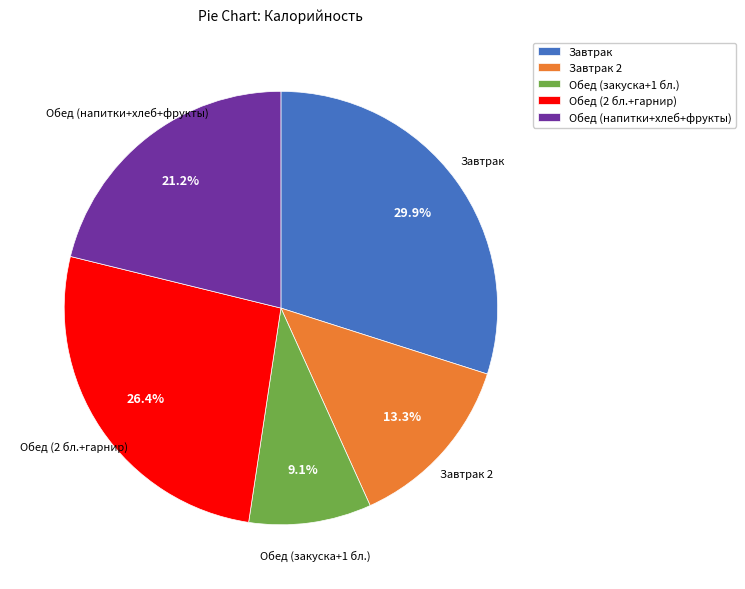

Rank the categories by value from highest to lowest.

Завтрак, Обед (2 бл.+гарнир), Обед (напитки+хлеб+фрукты), Завтрак 2, Обед (закуска+1 бл.)